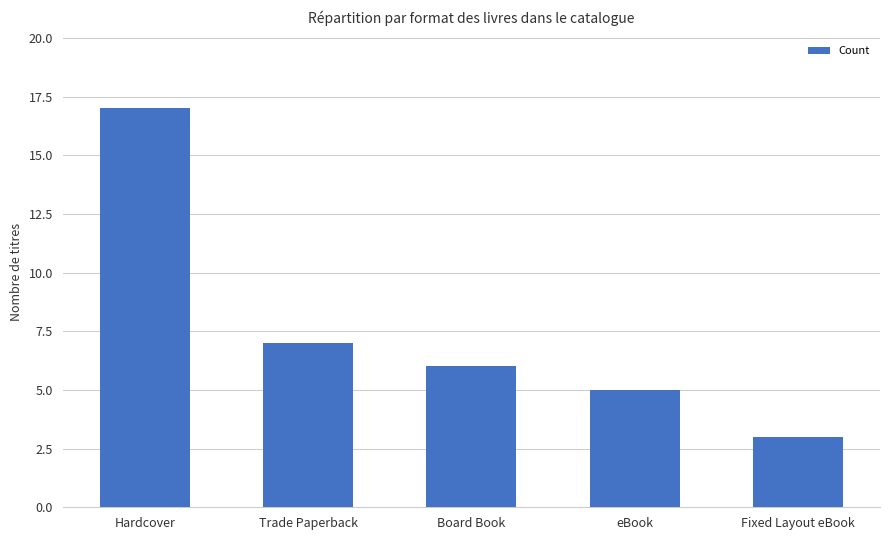

Reading right to left, transcribe all the data shown in this chart.

Fixed Layout eBook=3	eBook=5	Board Book=6	Trade Paperback=7	Hardcover=17